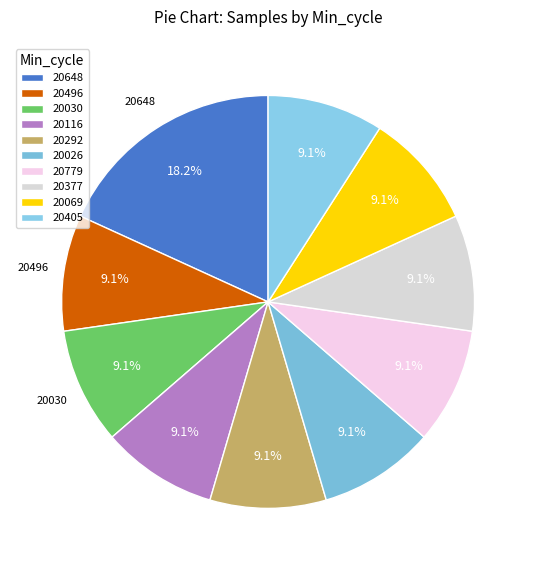

How many slices are in this pie chart?

10